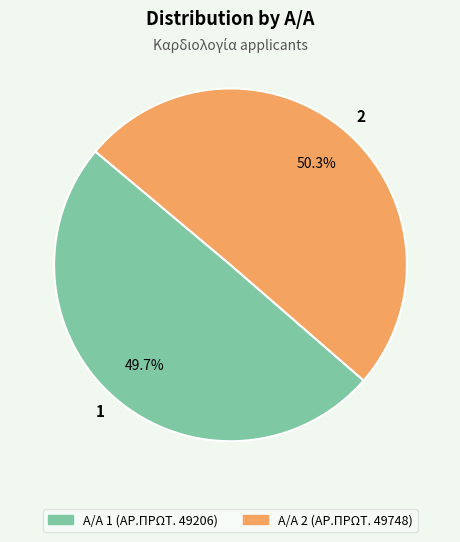

Rank the categories by value from lowest to highest.

1, 2